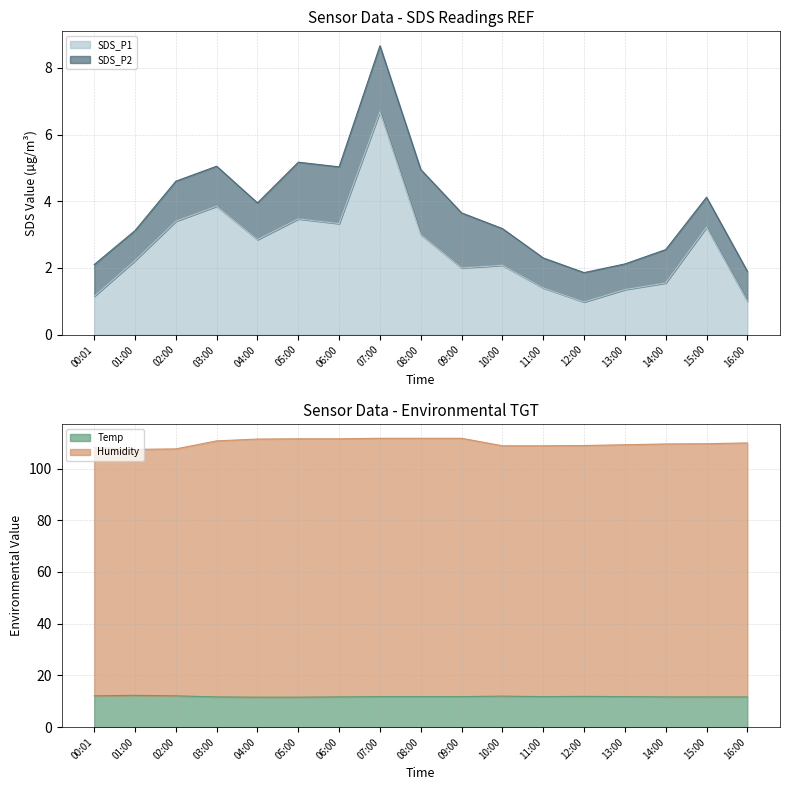

In SDS_P1, how many points are higher than both neighbors (excluding endpoints)?

5